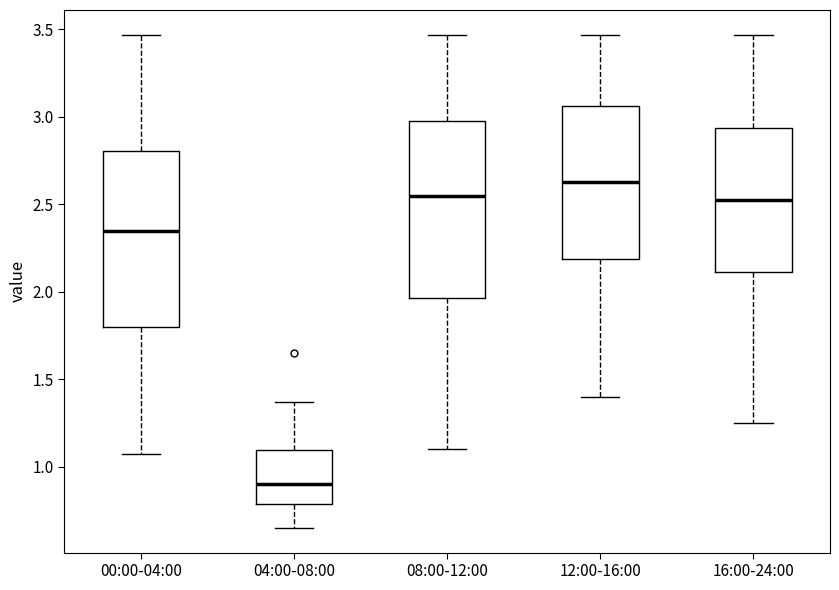

Which box has the highest median line?

12:00-16:00